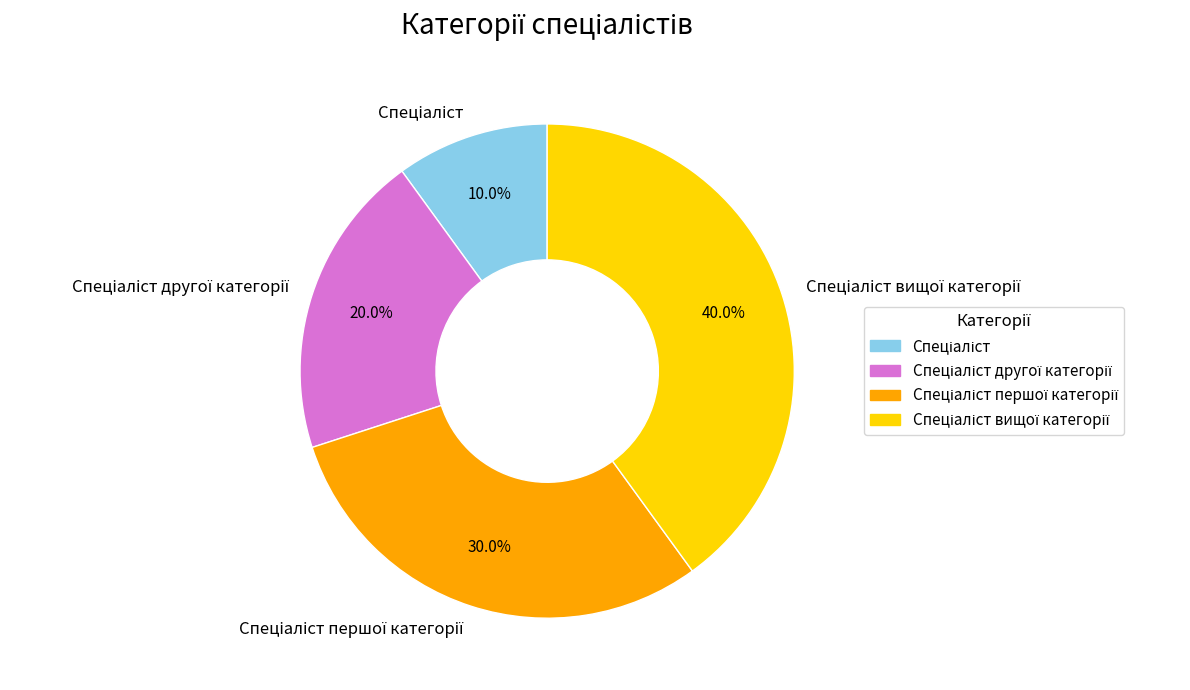

Is there any slice that represents more than half of the pie?

No